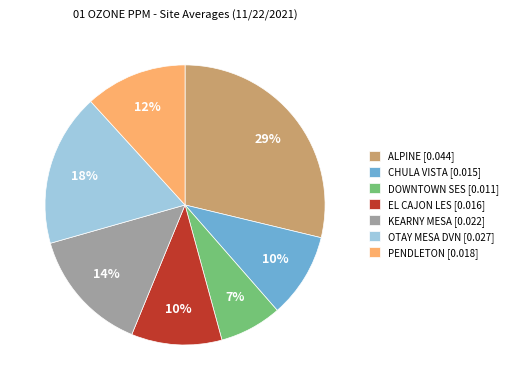

What percentage is the PENDLETON slice, to the nearest percent?

12%